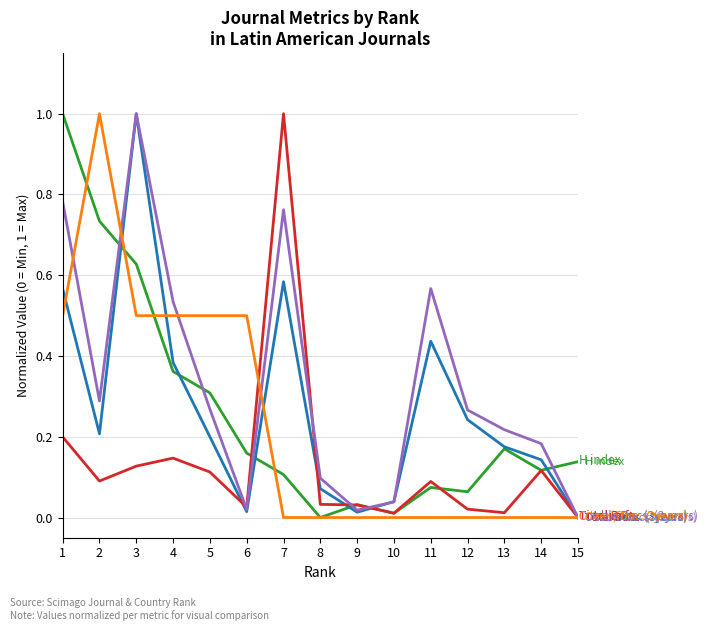

What is the difference between the highest and lowest values at 2?

0.9